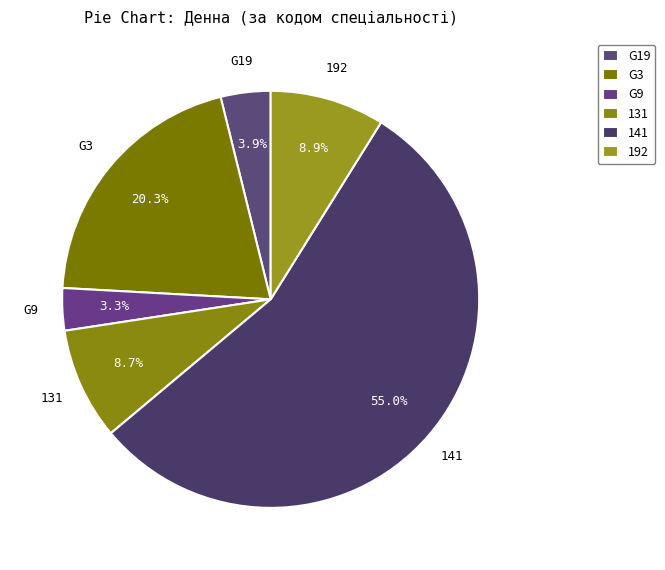

What percentage is NOT represented by G19?

96.1%